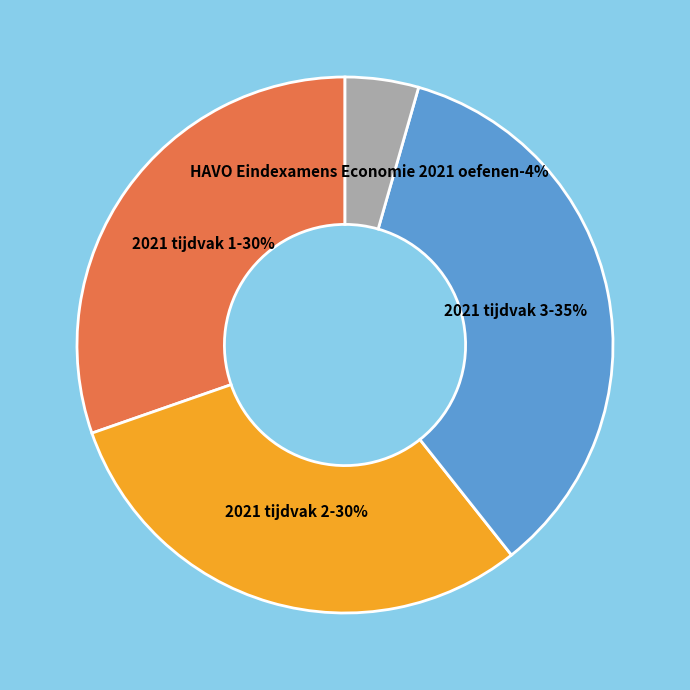

Does any single category account for the majority?

No